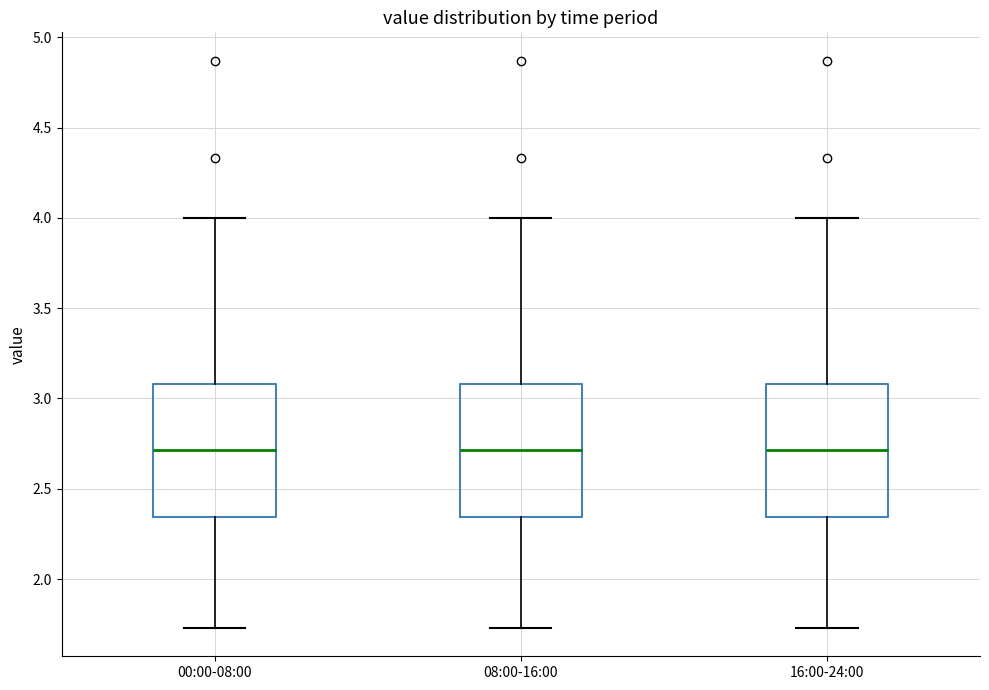

Reading left to right, transcribe this box plot: for each box, give where its median line is, the range the box spans, and where its two whiskers end, as read against the y-axis. The values are not printed on the chart, so give them approximately, as read against the axis.

00:00-08:00: median 2.70, box 2.35 to 3.10, whiskers 1.75 to 4.00
08:00-16:00: median 2.70, box 2.35 to 3.10, whiskers 1.75 to 4.00
16:00-24:00: median 2.70, box 2.35 to 3.10, whiskers 1.75 to 4.00